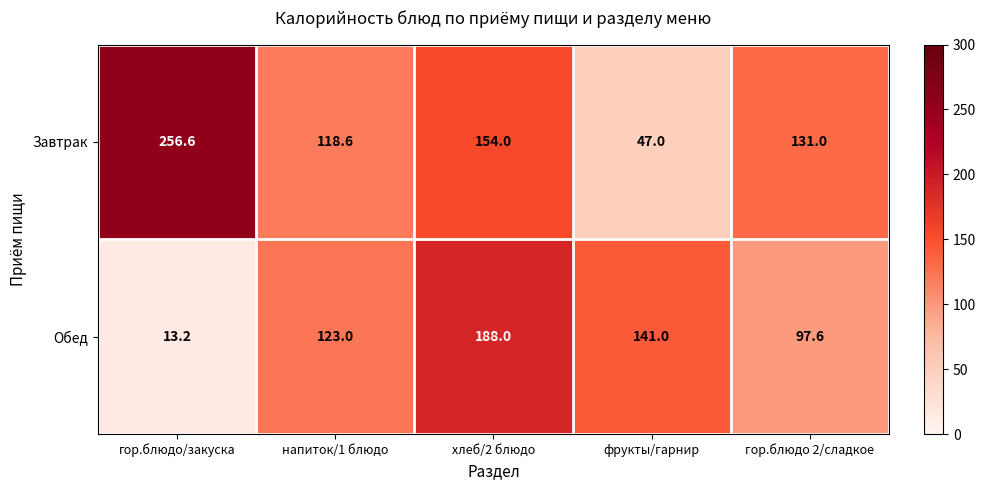

What is the average value of the Завтрак series?

141.4